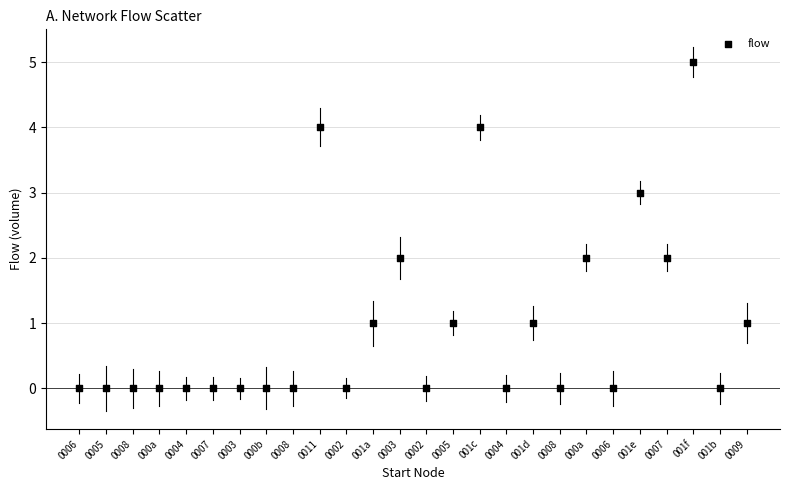

What is the range of Y values (max minus min)?

5